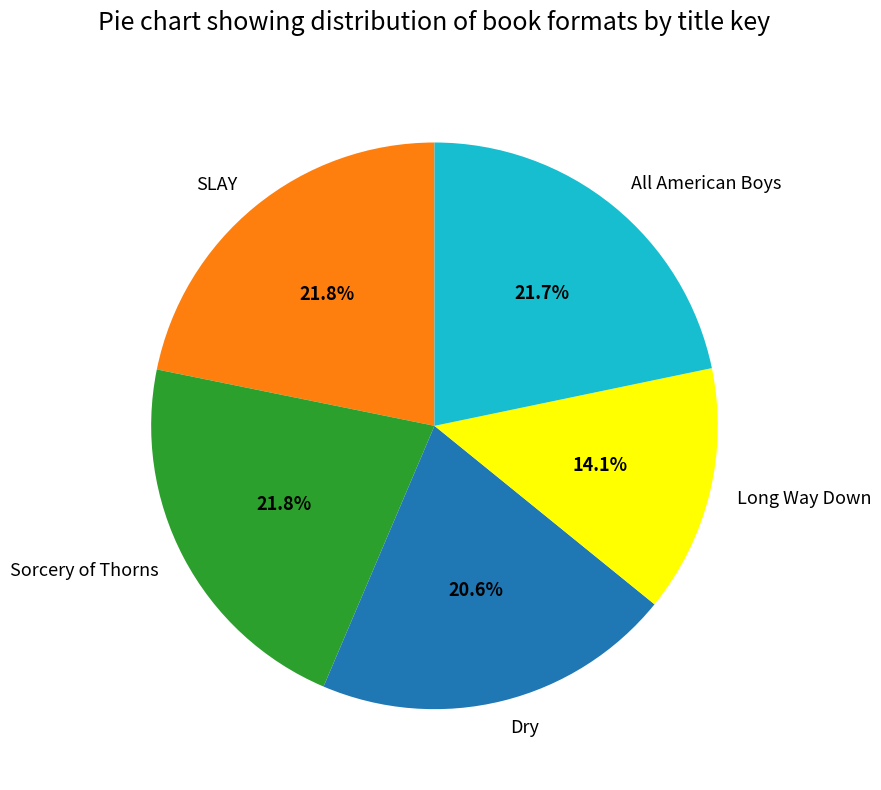

Is the sum of All American Boys and Dry greater than half?

No